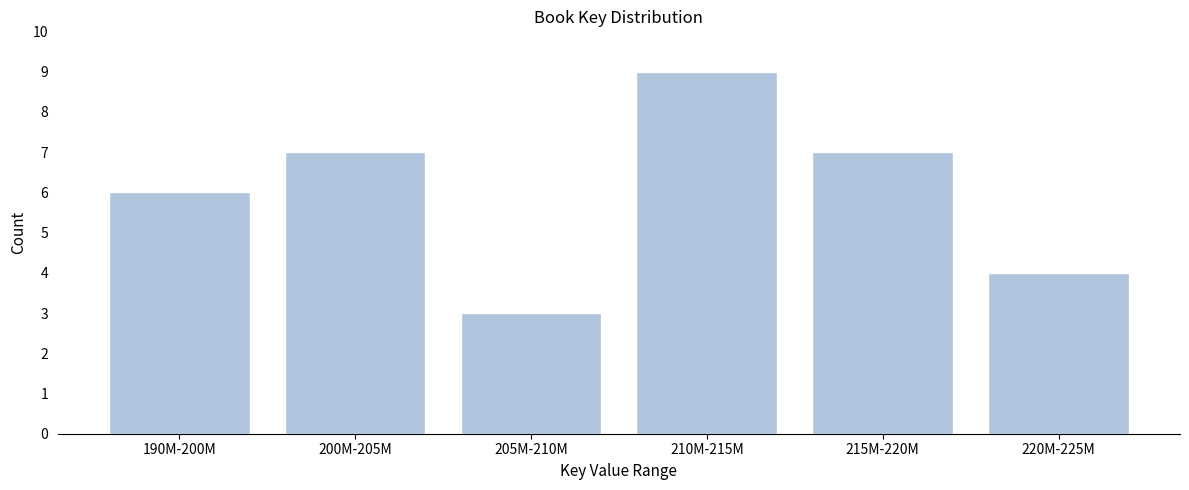

Reading left to right, transcribe all the data shown in this chart.

190M-200M=6	200M-205M=7	205M-210M=3	210M-215M=9	215M-220M=7	220M-225M=4